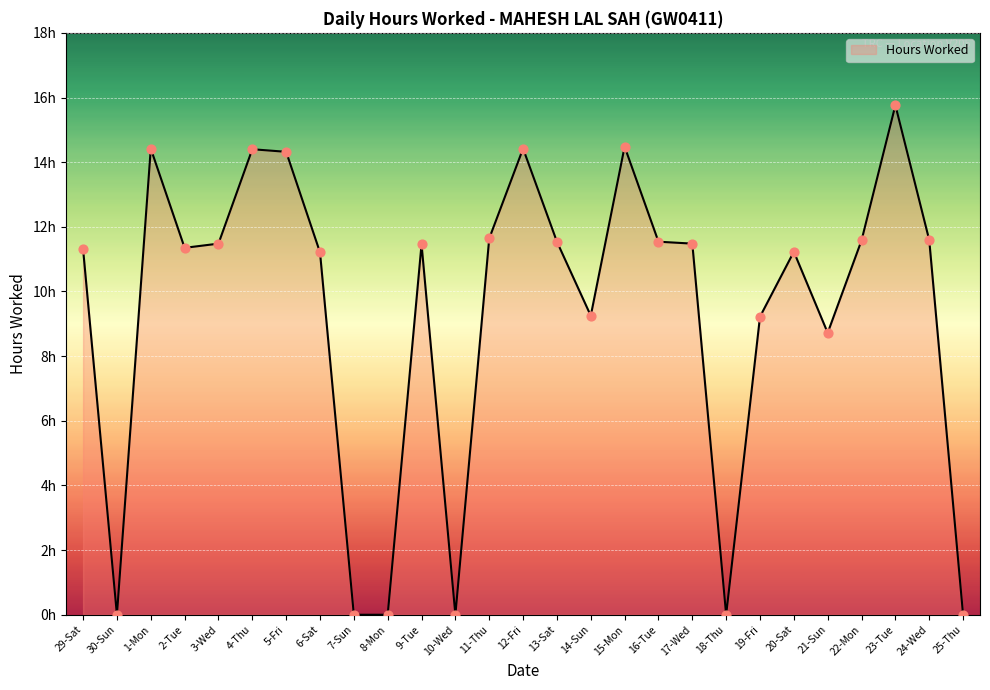

What is the change in value from 4-Thu to 14-Sun?

-5.2